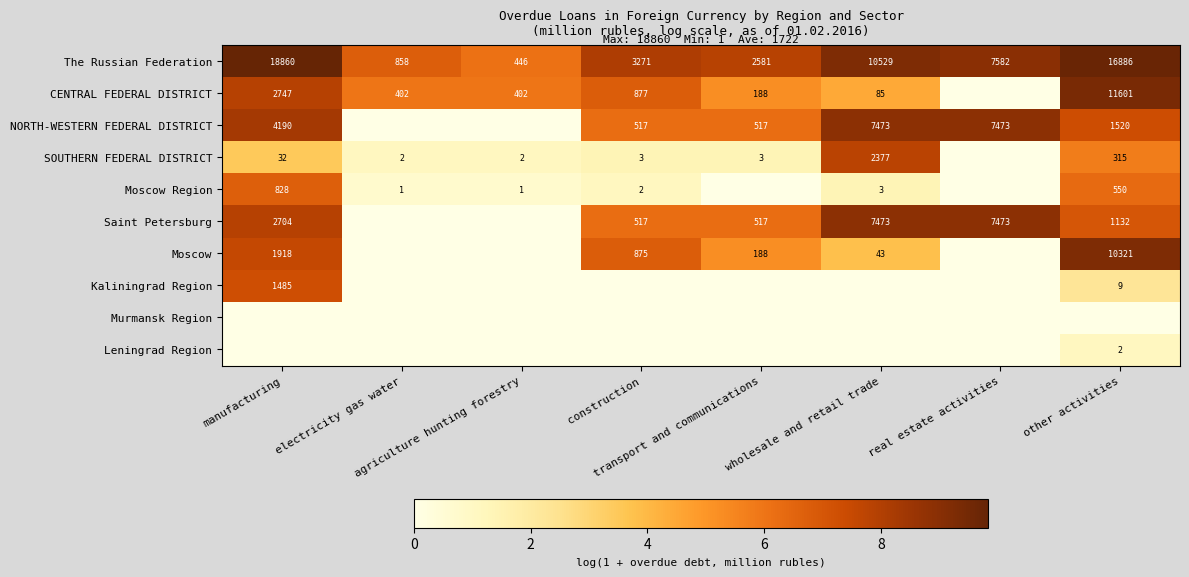

Rank the categories by Moscow Region value from lowest to highest.

transport and communications, real estate activities, electricity gas water, agriculture hunting forestry, construction, wholesale and retail trade, other activities, manufacturing